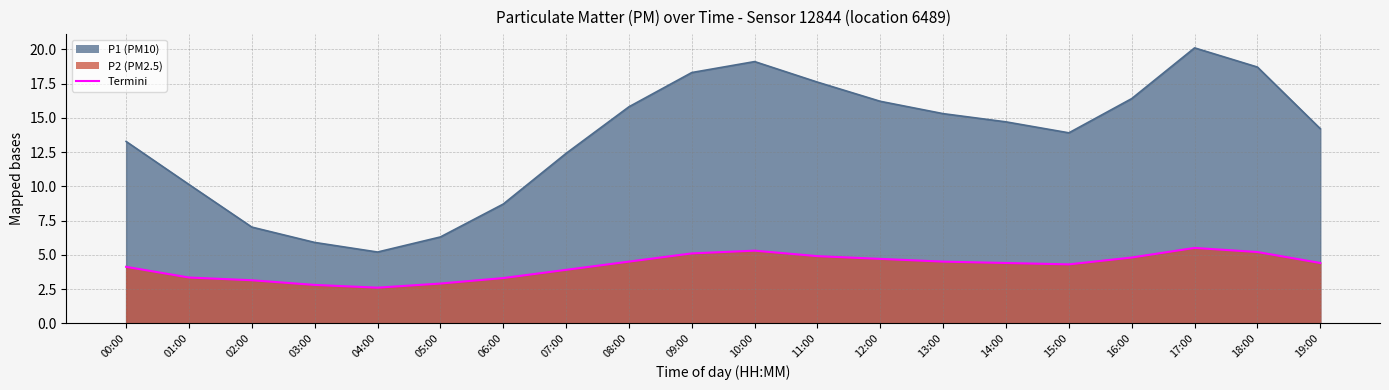

Where is the first local minimum for P2?

04:00